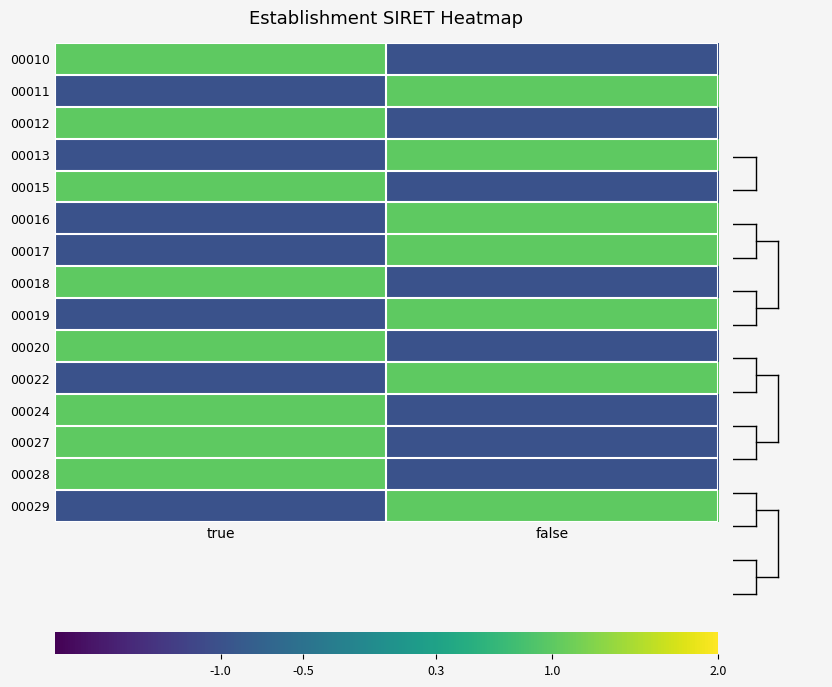

What is the total value across all series at false?

-1